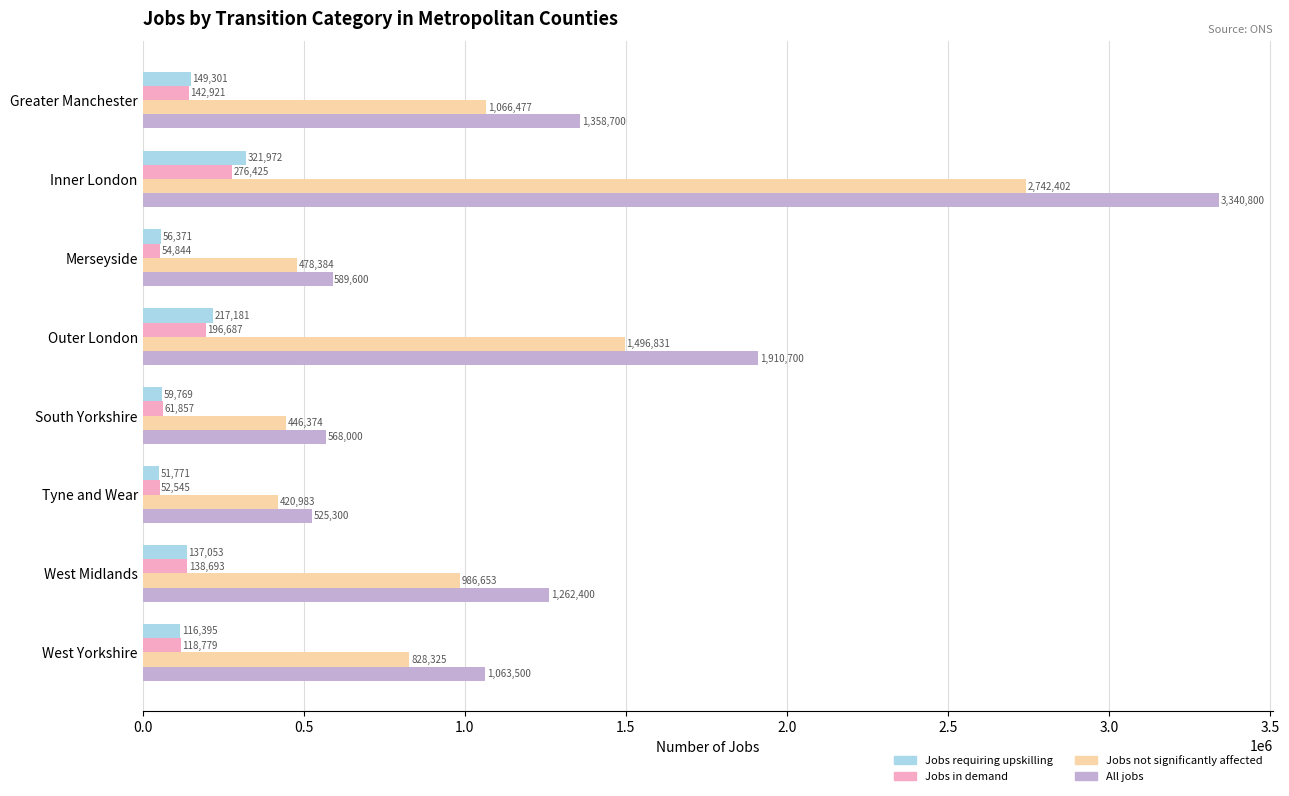

The value of Jobs not significantly affected at Greater Manchester is 728930.9. True or false?

False